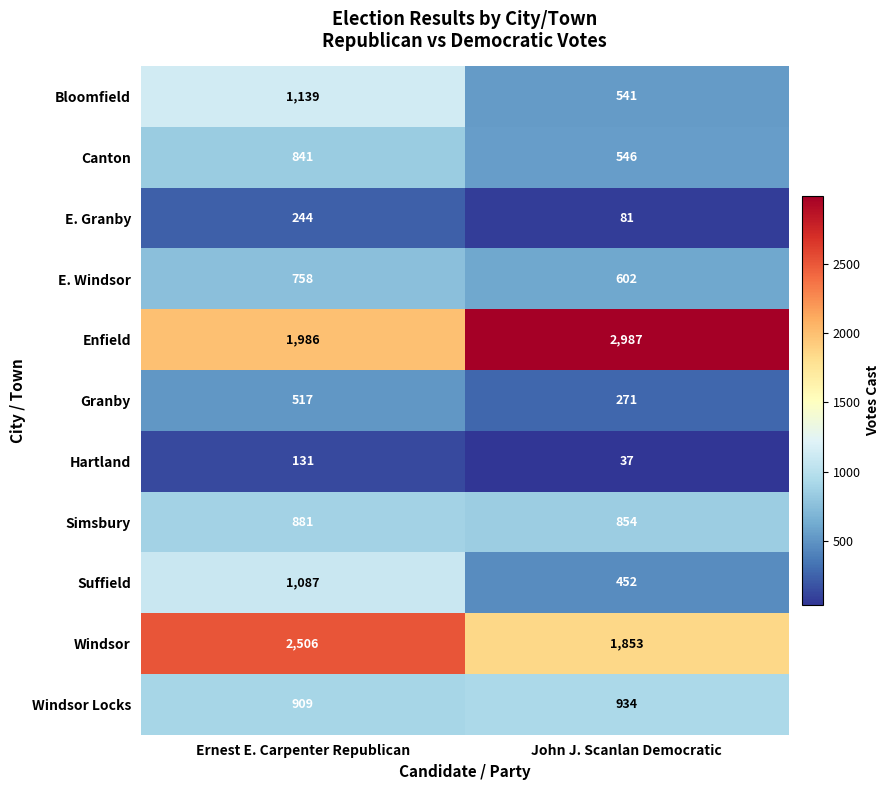

List the series in order of their peak value, lowest first.

Hartland, E. Granby, Granby, E. Windsor, Canton, Simsbury, Windsor Locks, Suffield, Bloomfield, Windsor, Enfield